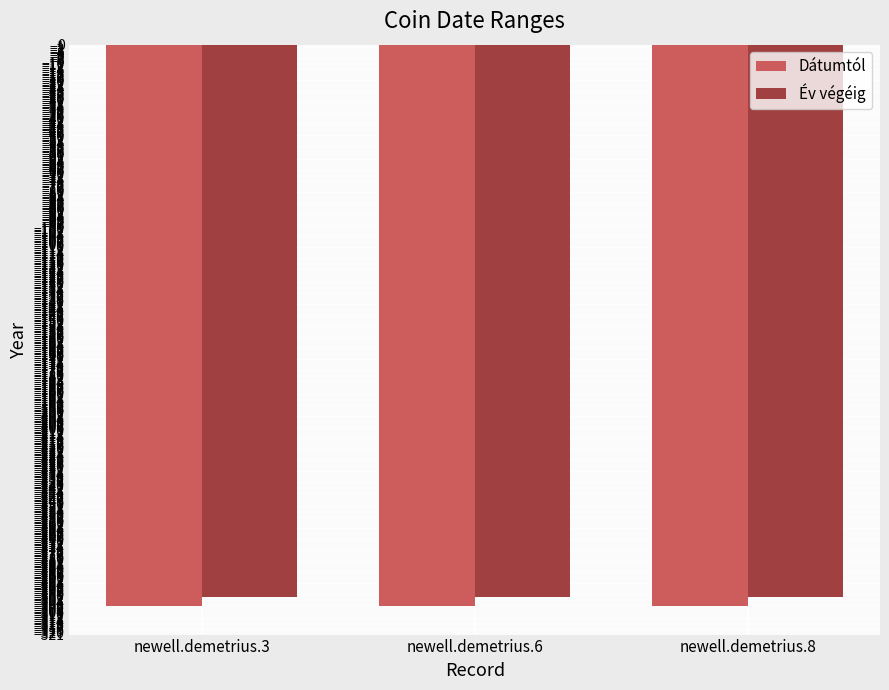

What is the value of the Év végéig bar at the 2nd from the left?

-301